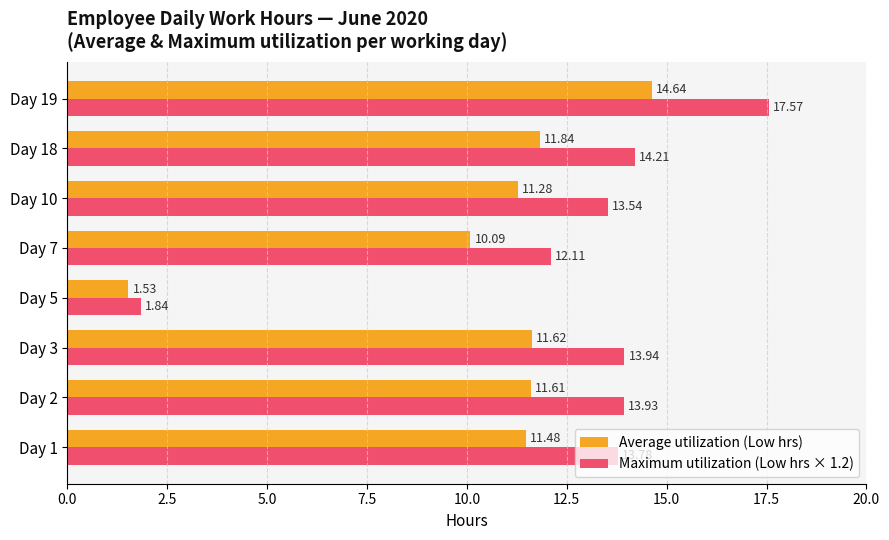

What is the difference between the maximum and minimum values in the Maximum utilization (Low hrs × 1.2) series?

15.7